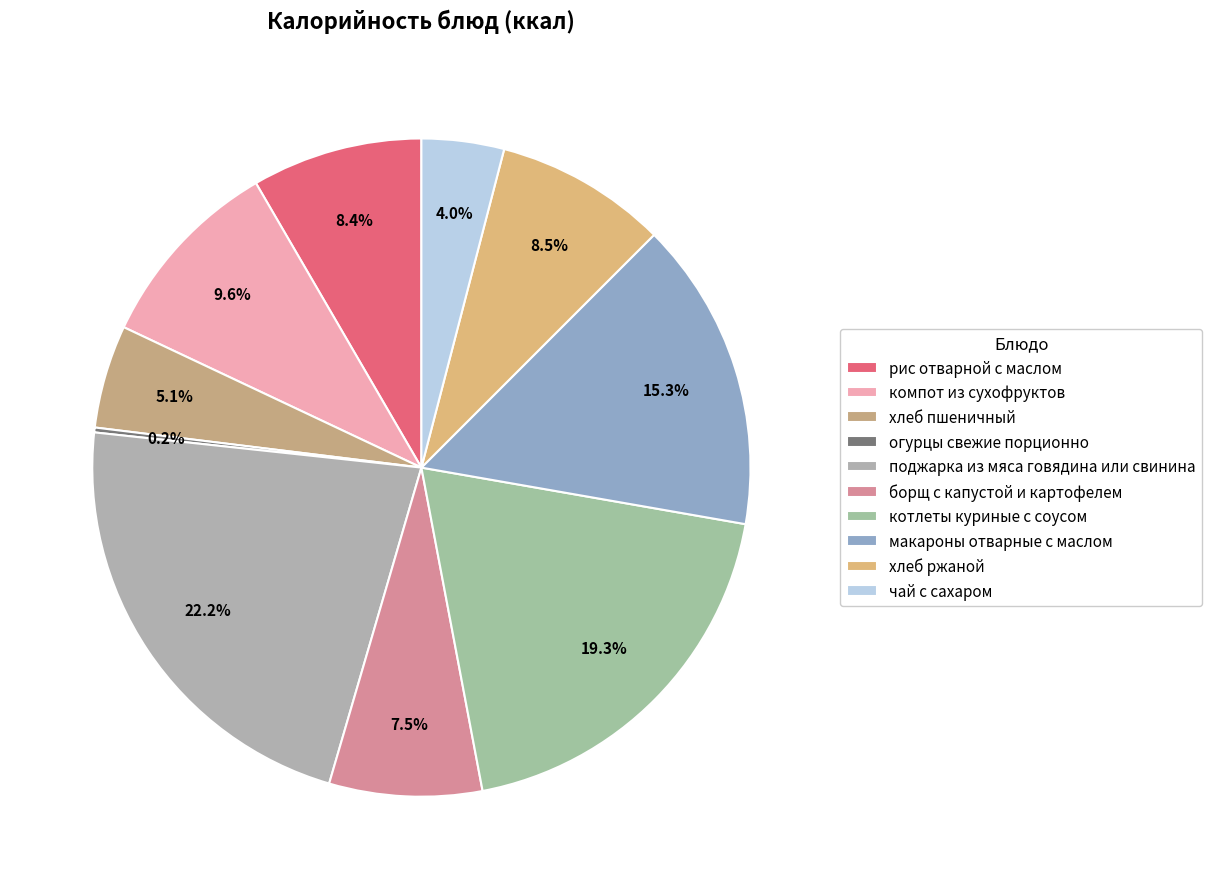

How many slices are in this pie chart?

10